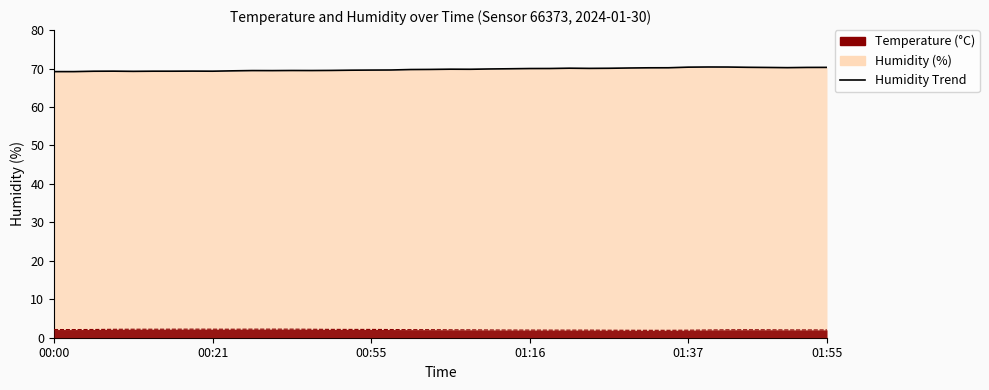

What is the label of the 13th point from the left?

12